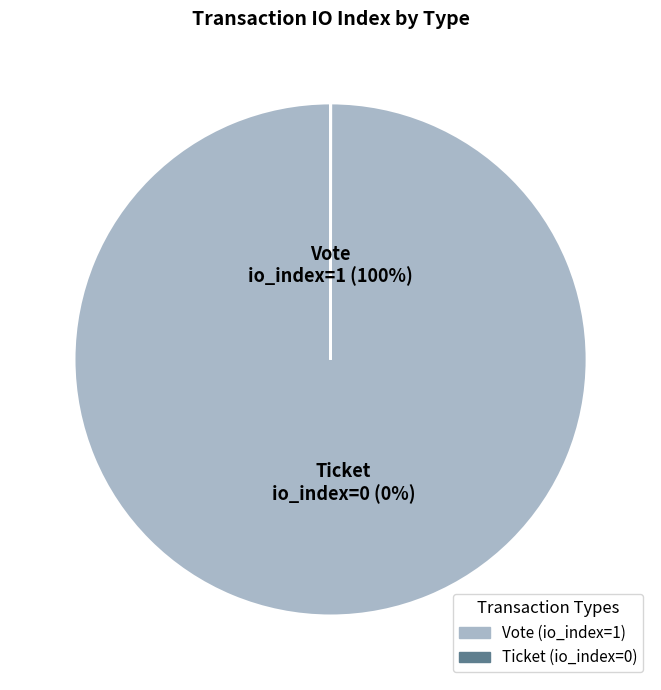

Which category has the smallest portion of the pie?

Ticket